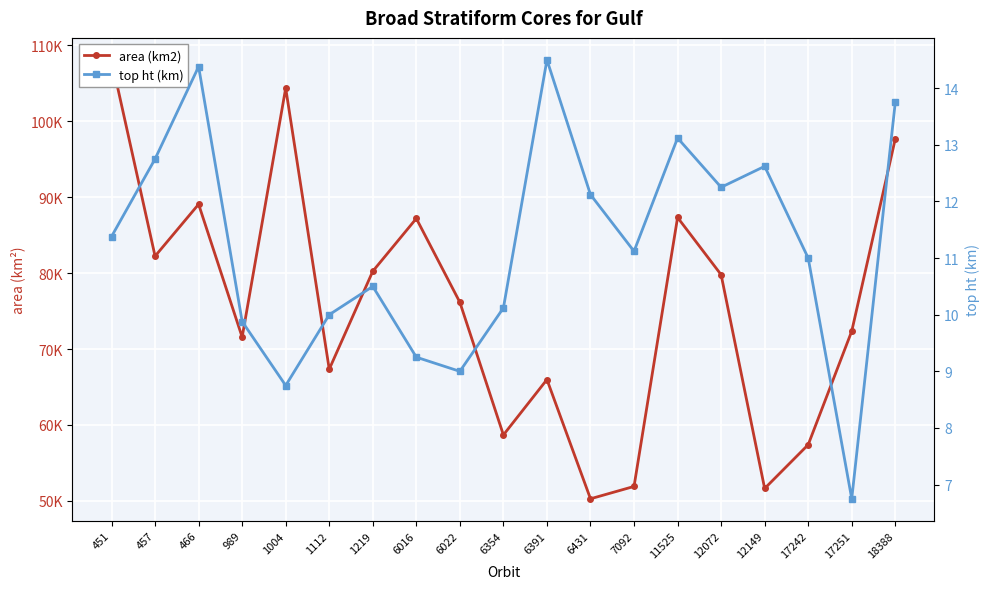

What value does the area (km2) series have at 457?

82229.7